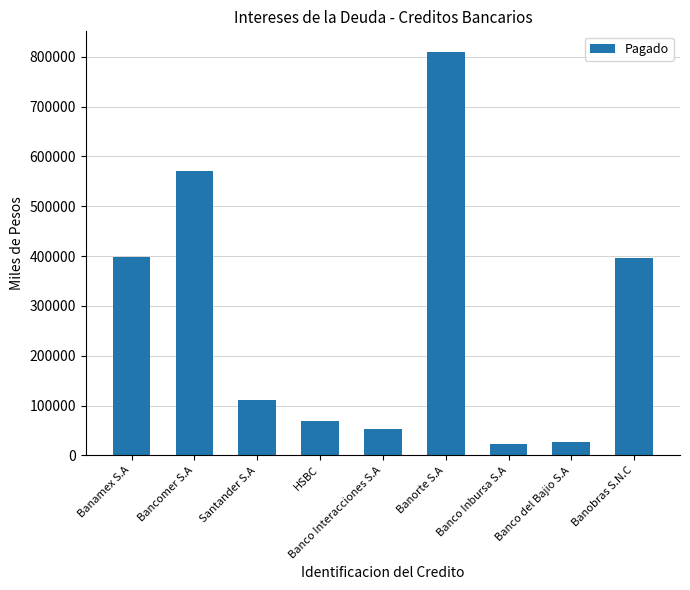

What position from the right is Banobras S.N.C?

1